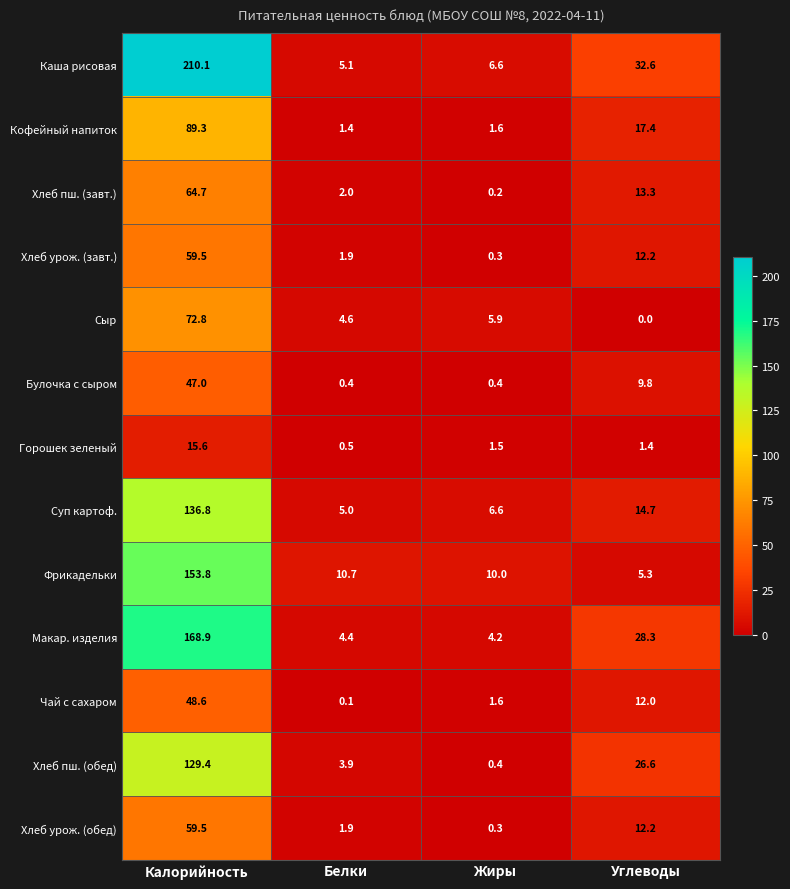

At how many categories does at least one series exceed 110?

1